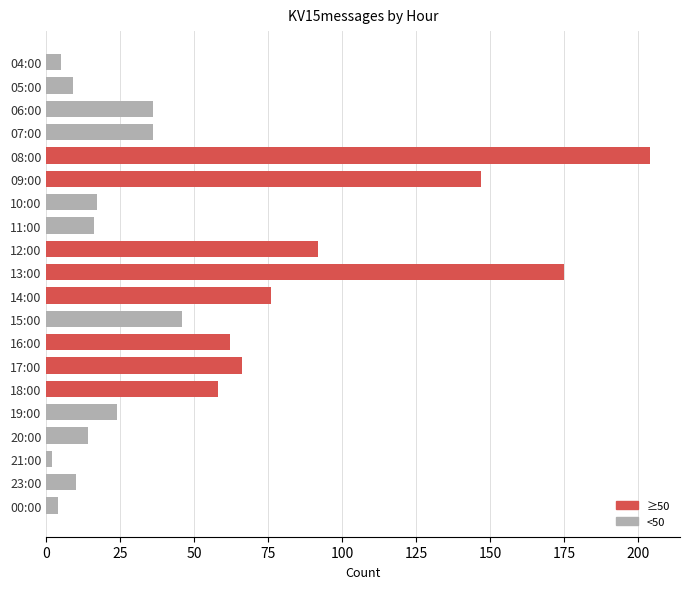

What is the label of the 5th bar from the bottom?

19:00